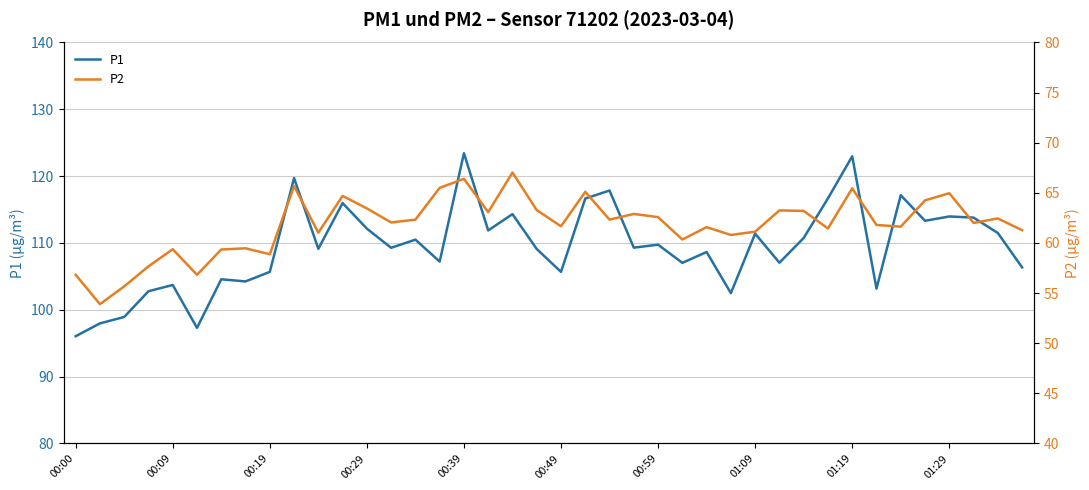

Is it true that P1 equals 105.7 at 00:19?

True